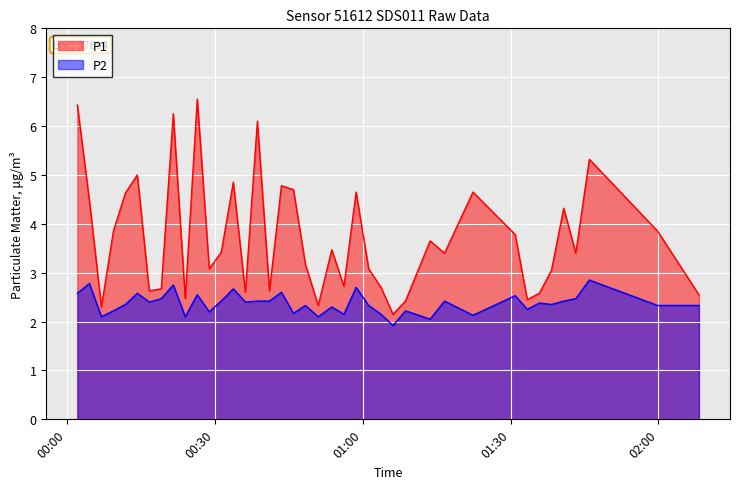

Which series has the largest total across all categories?

P1